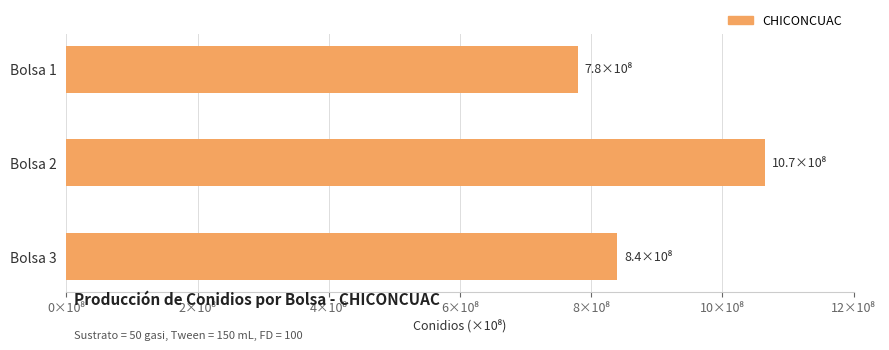

Are the bars grouped side by side (vs. stacked)?

No